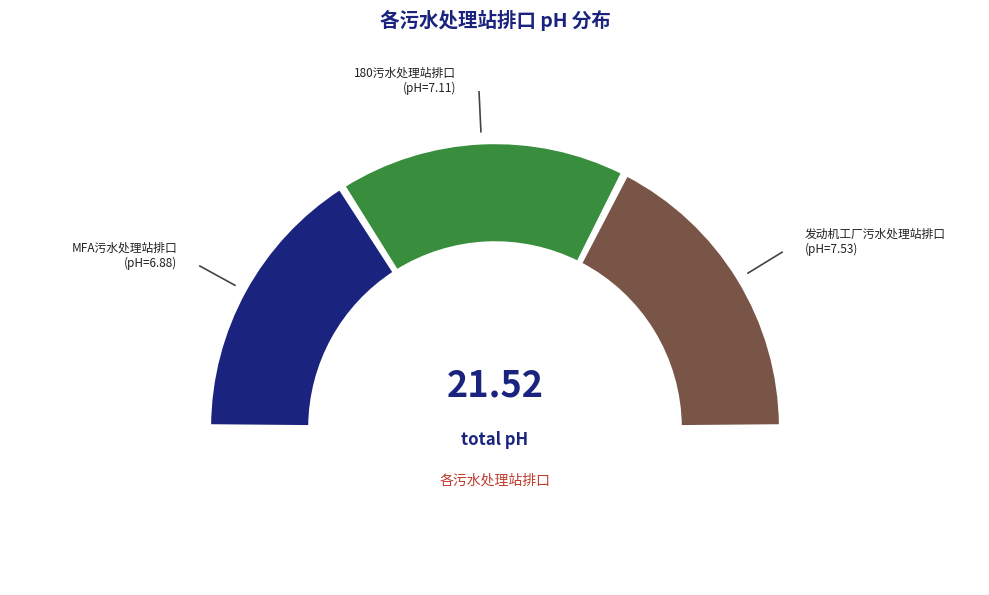

How many slices are in this pie chart?

3